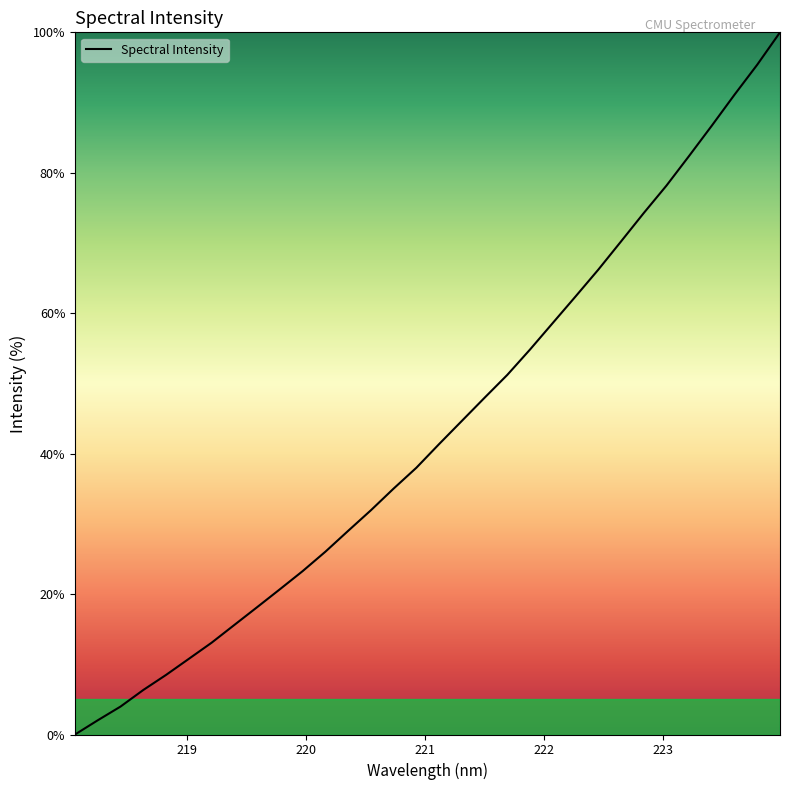

What is the greatest value displayed?

100.0